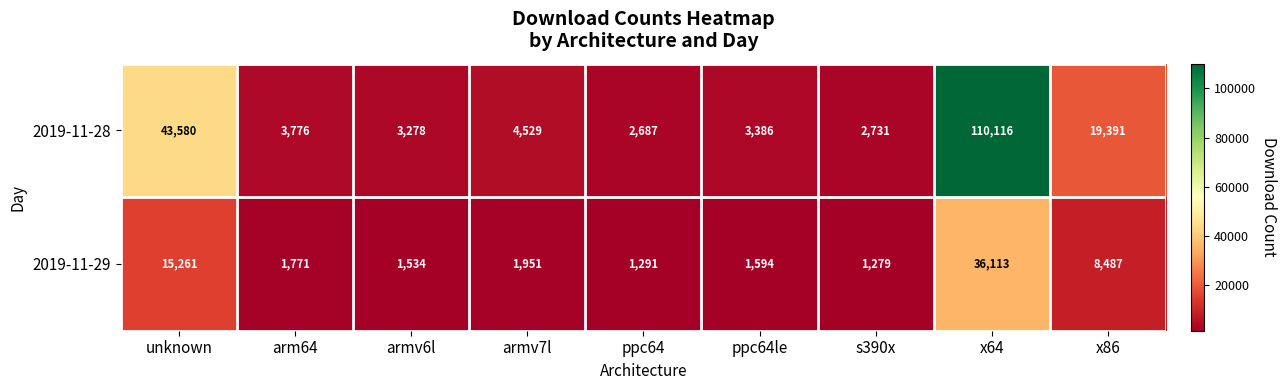

What is the sum of the 2019-11-28 values at ppc64le and arm64?

7162